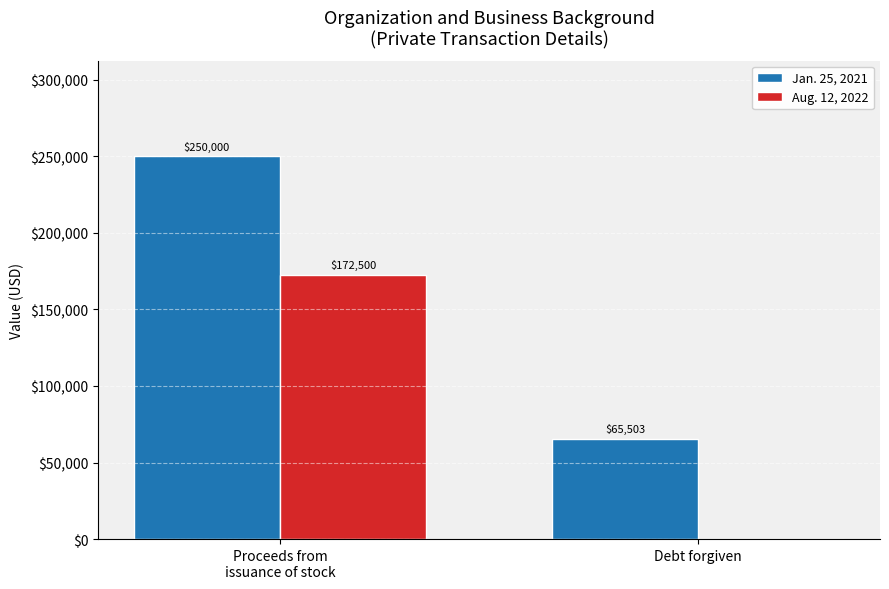

The value of Jan. 25, 2021 at Debt forgiven is 17758. True or false?

False